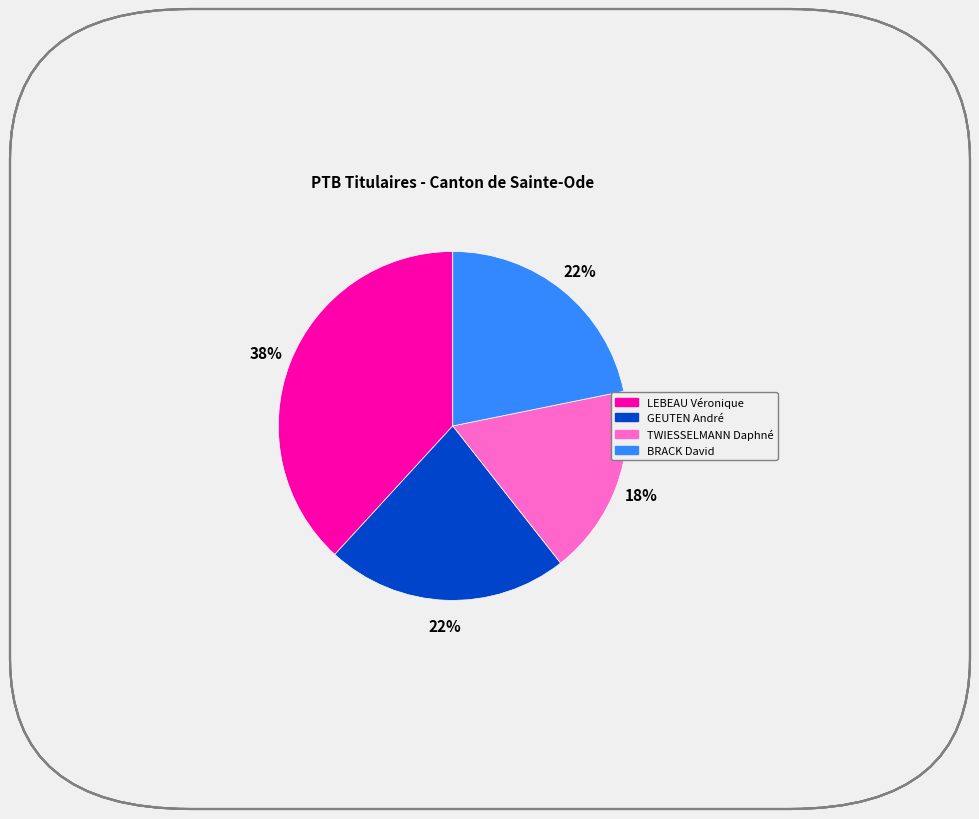

How many slices are in this pie chart?

4